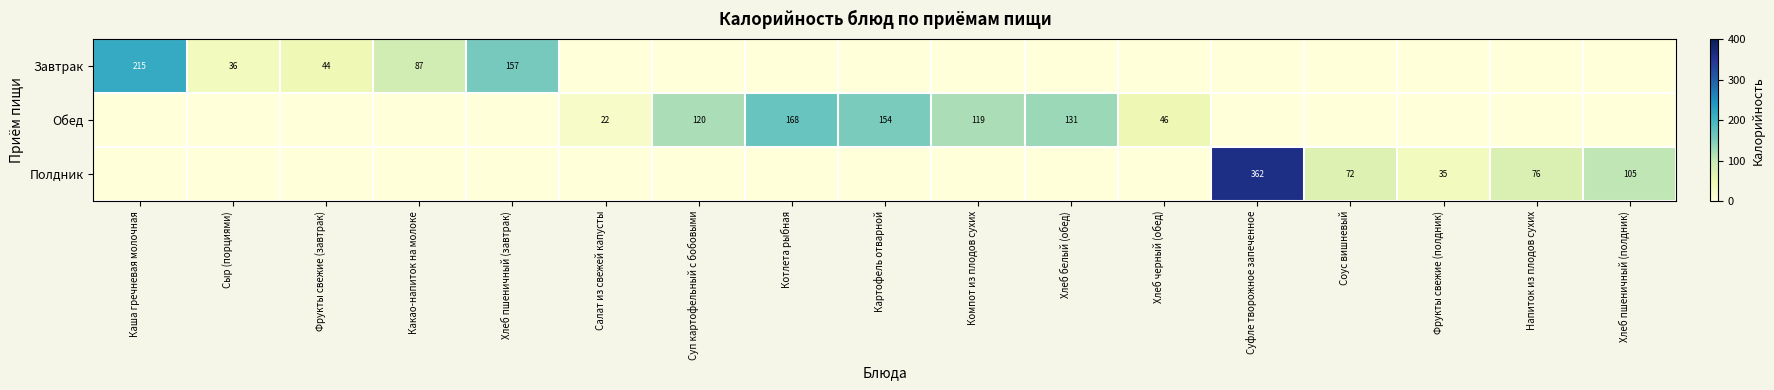

Is it true that Завтрак equals 44 at Фрукты свежие (завтрак)?

True